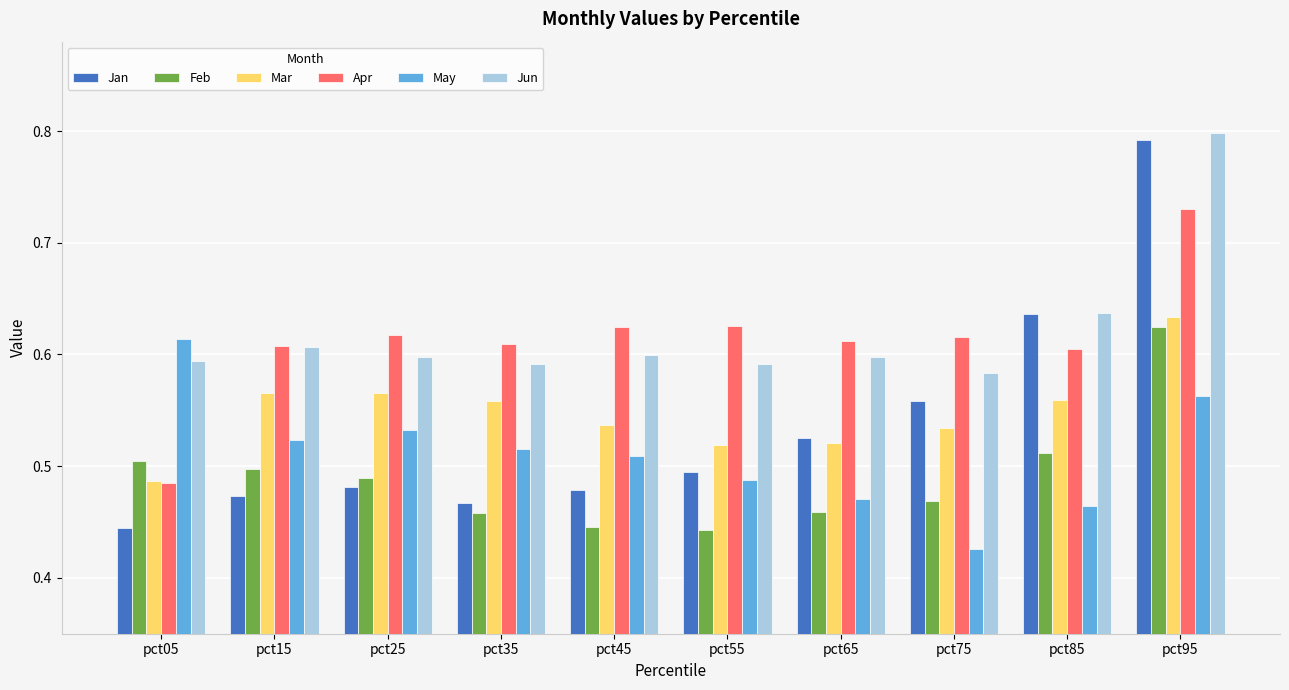

What is the sum of the Jan values at pct25 and pct55?

1.0